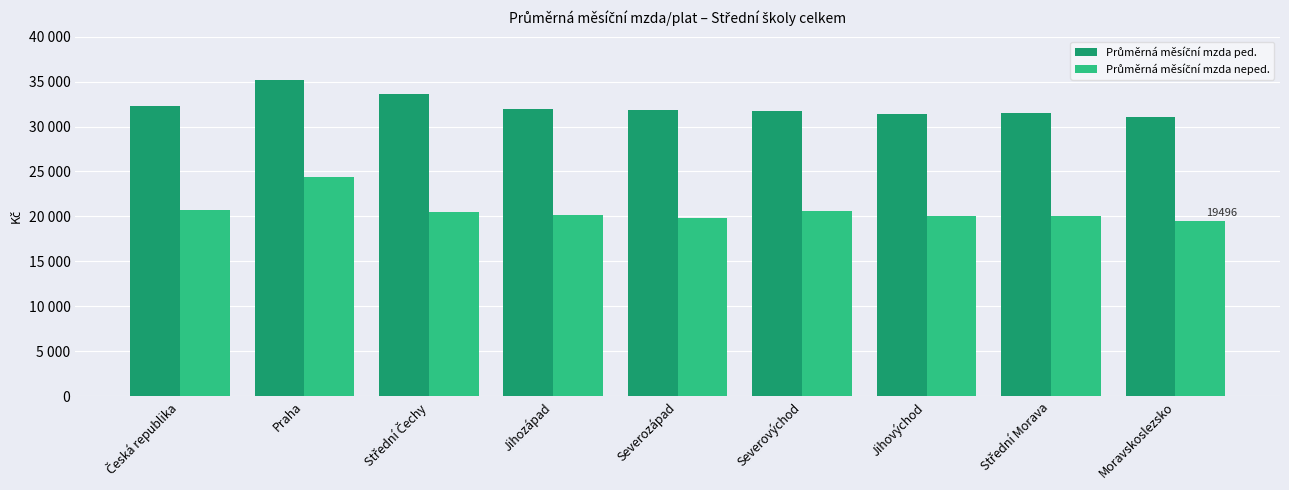

Are the bars horizontal?

No